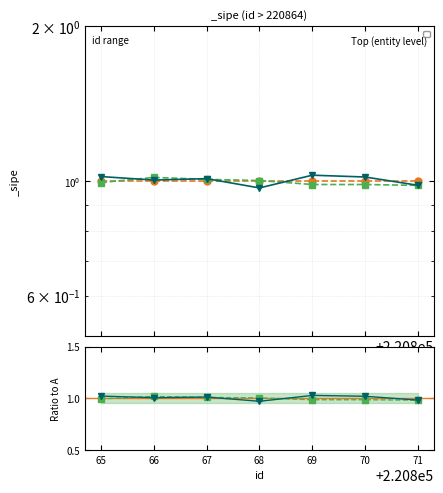

What value does the ratio B series have at 66?

1.0